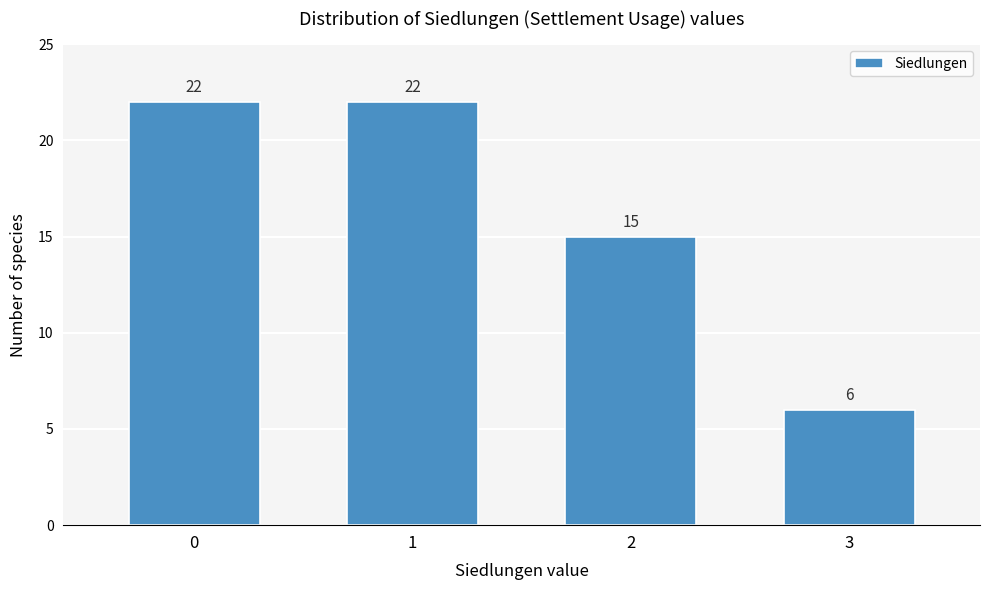

Reading left to right, extract all data points from this chart.

22	22	15	6